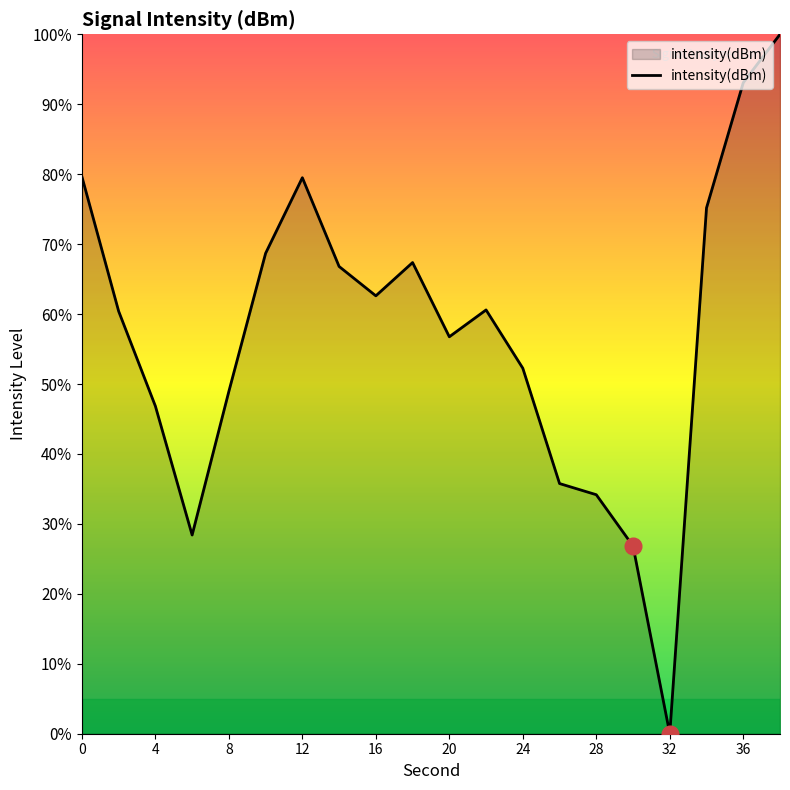

At which category does the chart reach its minimum across all series?

32